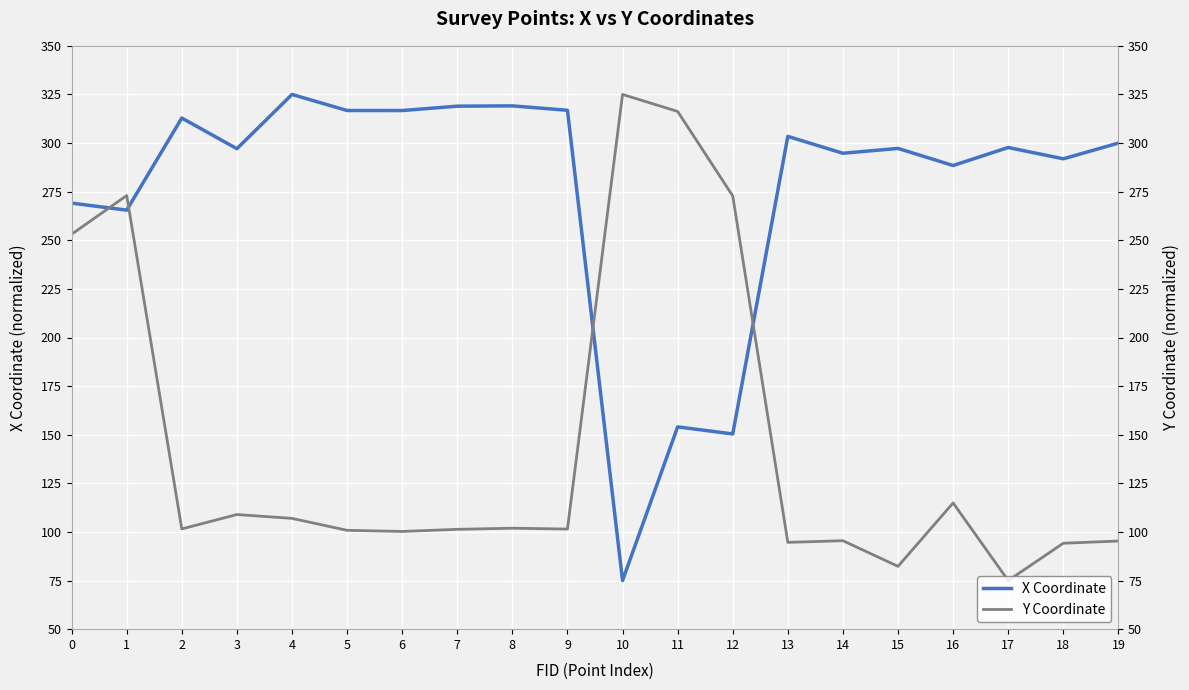

What is the sum of all Y Coordinate values?

2915.4